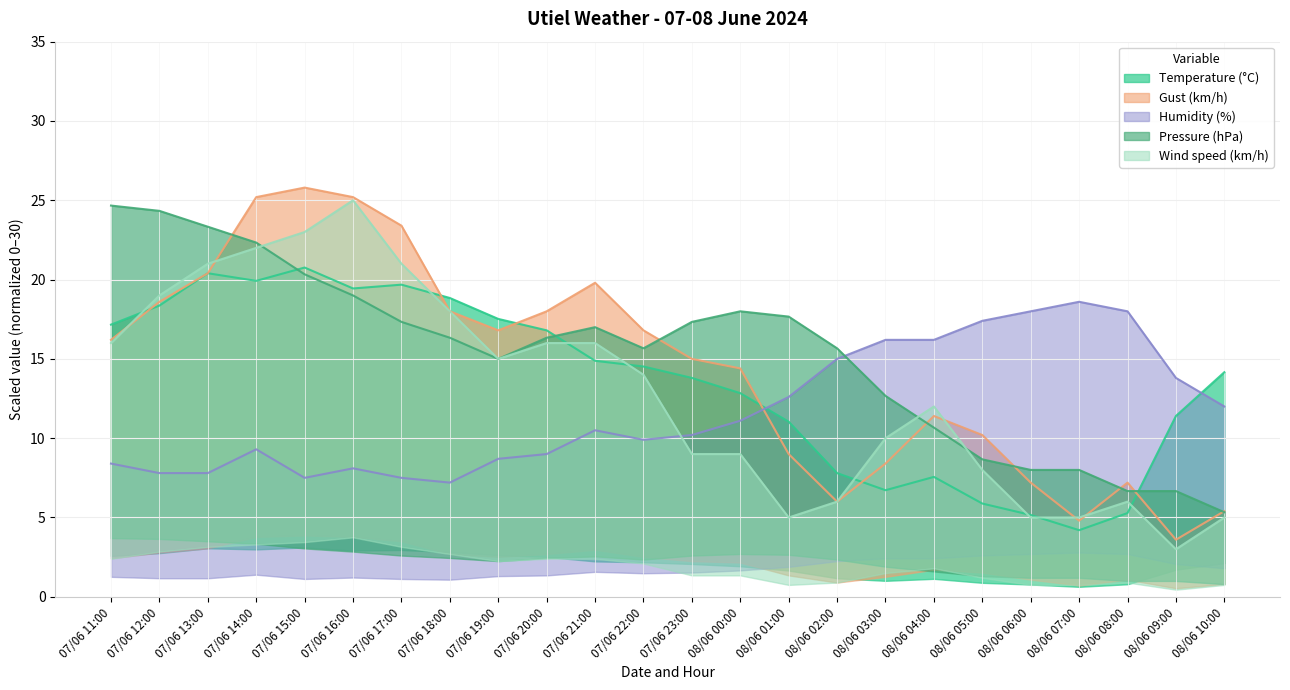

At which category does Wind speed (km/h) reach its first local valley?

07/06 19:00